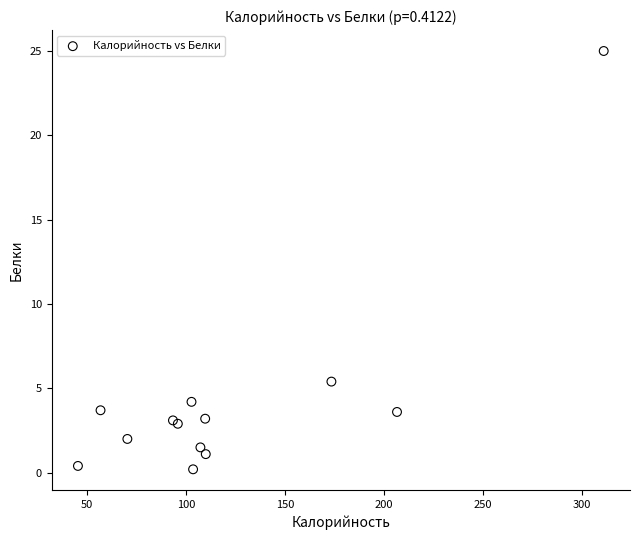

What Y value in the scatter plot is closest to 12?

5.4